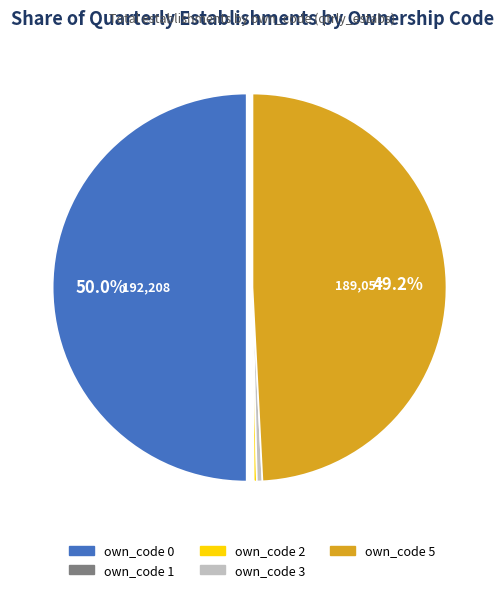

What percentage is NOT represented by own_code 0?

50.0%